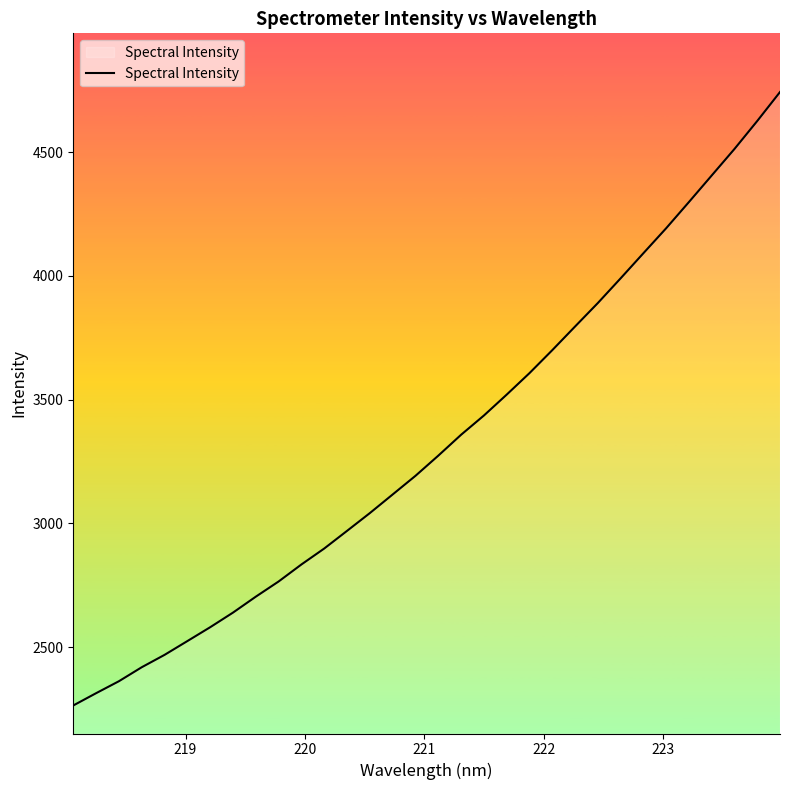

What is the difference between the maximum and minimum values?

2477.9